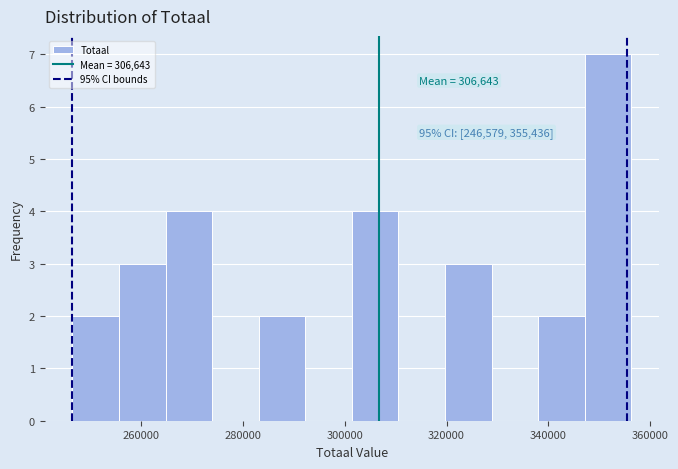

Which range on the x-axis has the tallest bar?

348000 to 356000